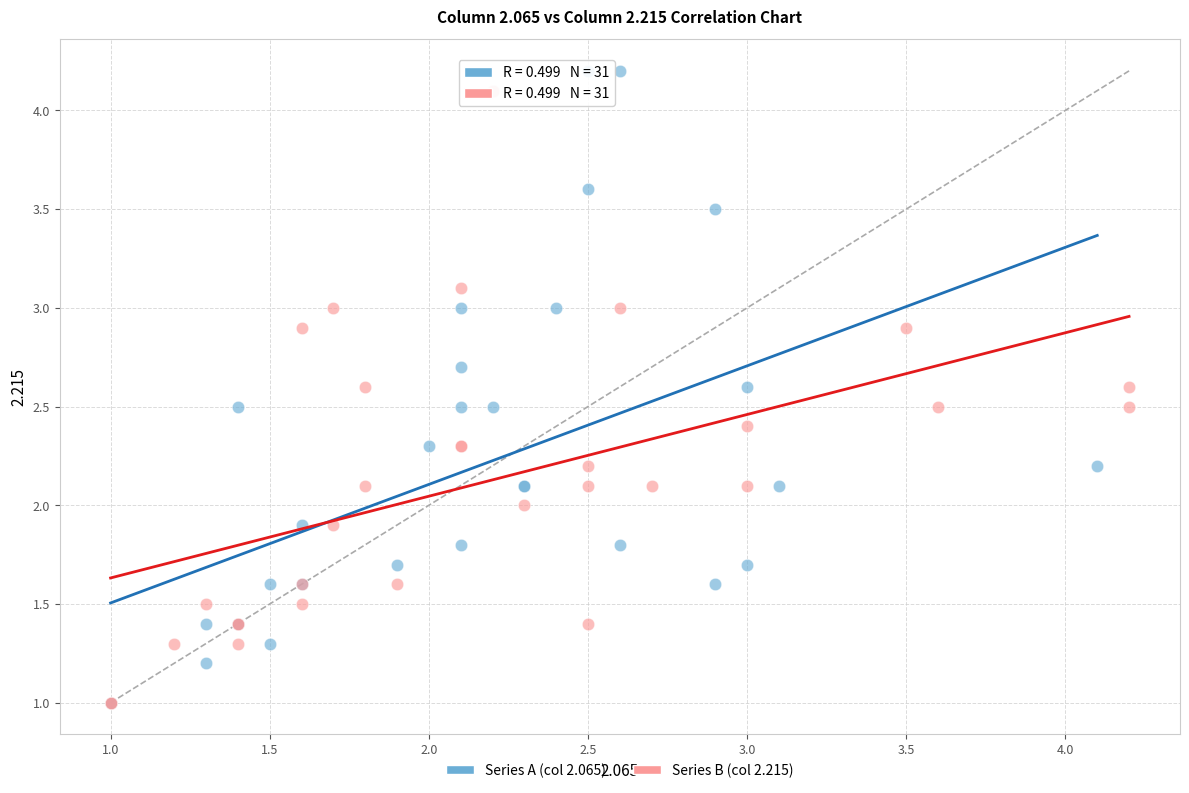

Which series reaches the maximum Y coordinate?

Series A (col 2.065)